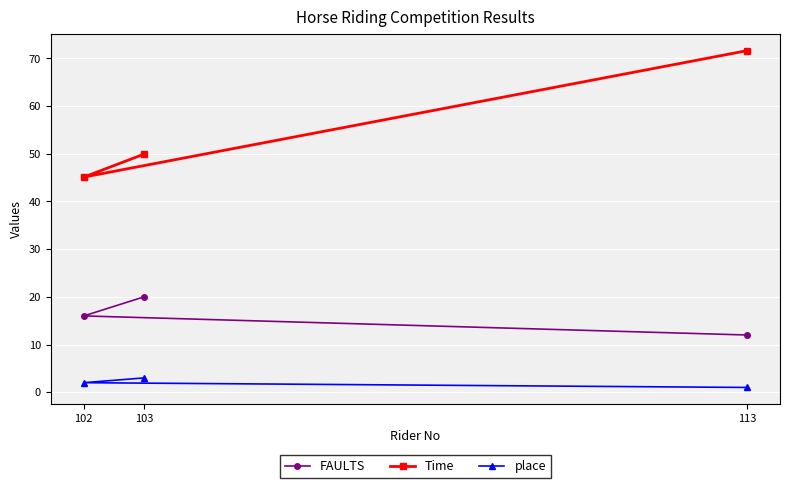

What is the value of the place point at the 1st from the left?

2.0